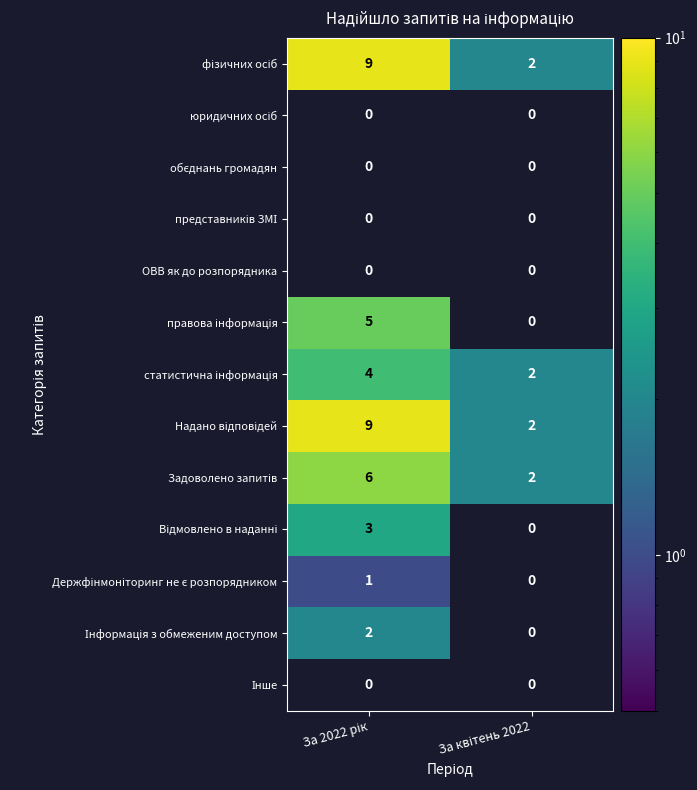

How many distinct data groups are displayed?

13